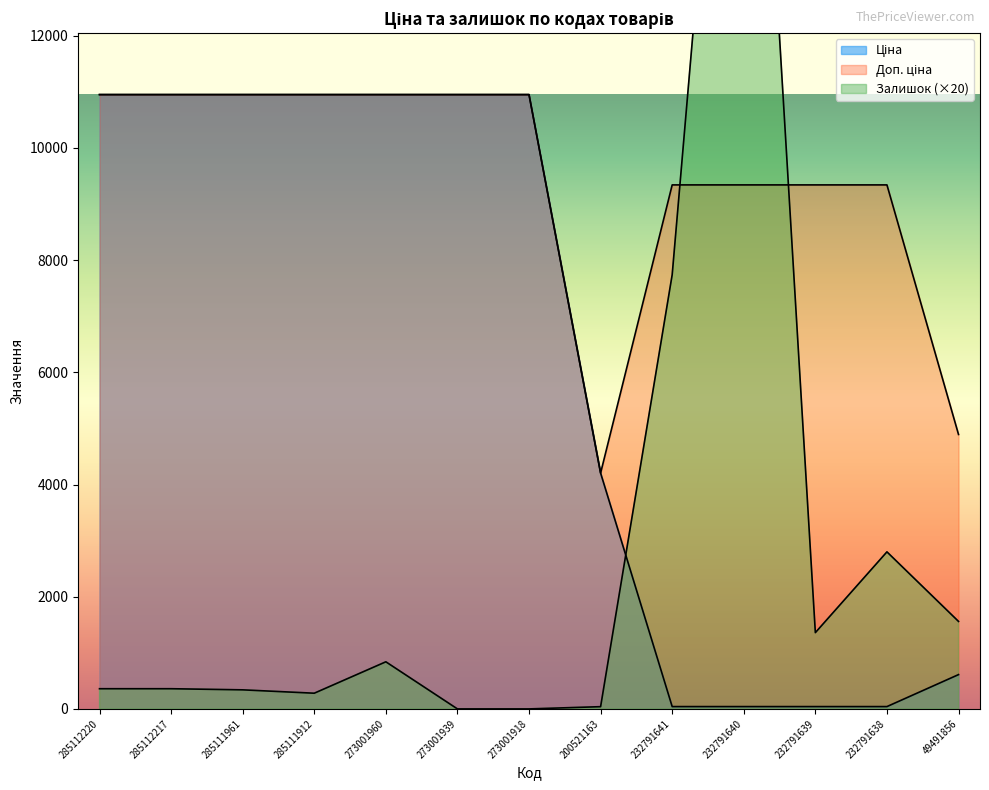

Which series has the largest total across all categories?

Доп. ціна